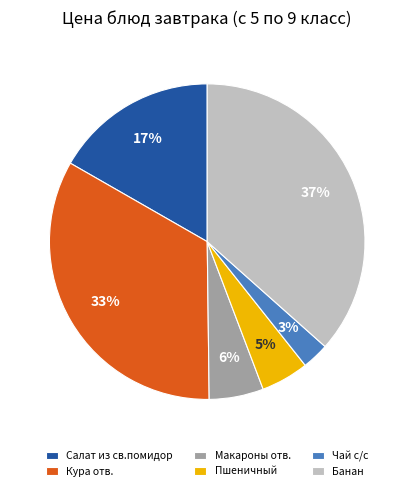

To the nearest percent, what is the difference between the largest and smallest slice percentages?

34%